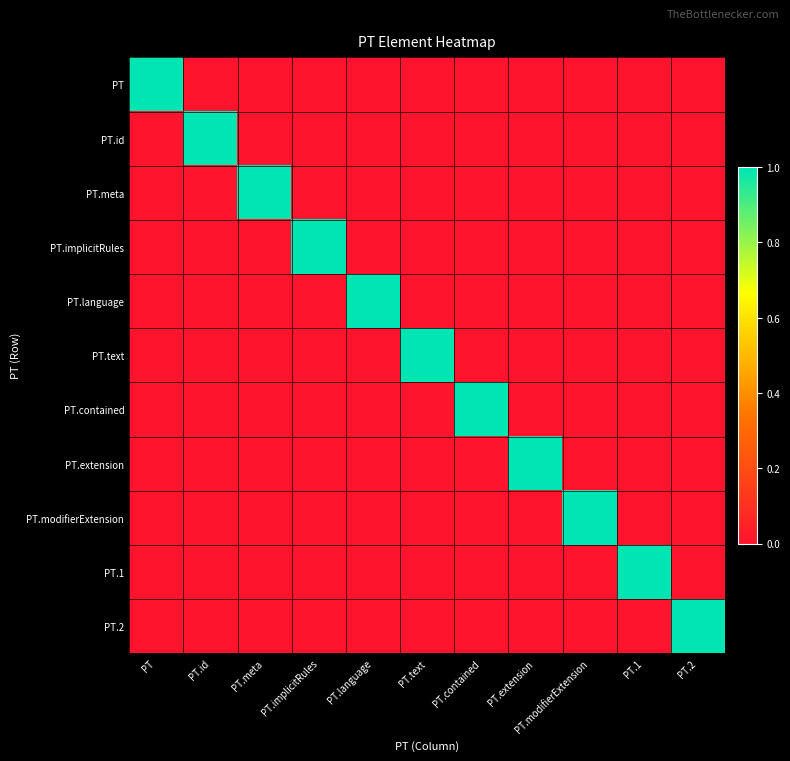

Reading left to right, transcribe all the data shown in this chart.

PT: PT=1	PT.id=0	PT.meta=0	PT.implicitRules=0	PT.language=0	PT.text=0	PT.contained=0	PT.extension=0	PT.modifierExtension=0	PT.1=0	PT.2=0
PT.id: PT=0	PT.id=1	PT.meta=0	PT.implicitRules=0	PT.language=0	PT.text=0	PT.contained=0	PT.extension=0	PT.modifierExtension=0	PT.1=0	PT.2=0
PT.meta: PT=0	PT.id=0	PT.meta=1	PT.implicitRules=0	PT.language=0	PT.text=0	PT.contained=0	PT.extension=0	PT.modifierExtension=0	PT.1=0	PT.2=0
PT.implicitRules: PT=0	PT.id=0	PT.meta=0	PT.implicitRules=1	PT.language=0	PT.text=0	PT.contained=0	PT.extension=0	PT.modifierExtension=0	PT.1=0	PT.2=0
PT.language: PT=0	PT.id=0	PT.meta=0	PT.implicitRules=0	PT.language=1	PT.text=0	PT.contained=0	PT.extension=0	PT.modifierExtension=0	PT.1=0	PT.2=0
PT.text: PT=0	PT.id=0	PT.meta=0	PT.implicitRules=0	PT.language=0	PT.text=1	PT.contained=0	PT.extension=0	PT.modifierExtension=0	PT.1=0	PT.2=0
PT.contained: PT=0	PT.id=0	PT.meta=0	PT.implicitRules=0	PT.language=0	PT.text=0	PT.contained=1	PT.extension=0	PT.modifierExtension=0	PT.1=0	PT.2=0
PT.extension: PT=0	PT.id=0	PT.meta=0	PT.implicitRules=0	PT.language=0	PT.text=0	PT.contained=0	PT.extension=1	PT.modifierExtension=0	PT.1=0	PT.2=0
PT.modifierExtension: PT=0	PT.id=0	PT.meta=0	PT.implicitRules=0	PT.language=0	PT.text=0	PT.contained=0	PT.extension=0	PT.modifierExtension=1	PT.1=0	PT.2=0
PT.1: PT=0	PT.id=0	PT.meta=0	PT.implicitRules=0	PT.language=0	PT.text=0	PT.contained=0	PT.extension=0	PT.modifierExtension=0	PT.1=1	PT.2=0
PT.2: PT=0	PT.id=0	PT.meta=0	PT.implicitRules=0	PT.language=0	PT.text=0	PT.contained=0	PT.extension=0	PT.modifierExtension=0	PT.1=0	PT.2=1